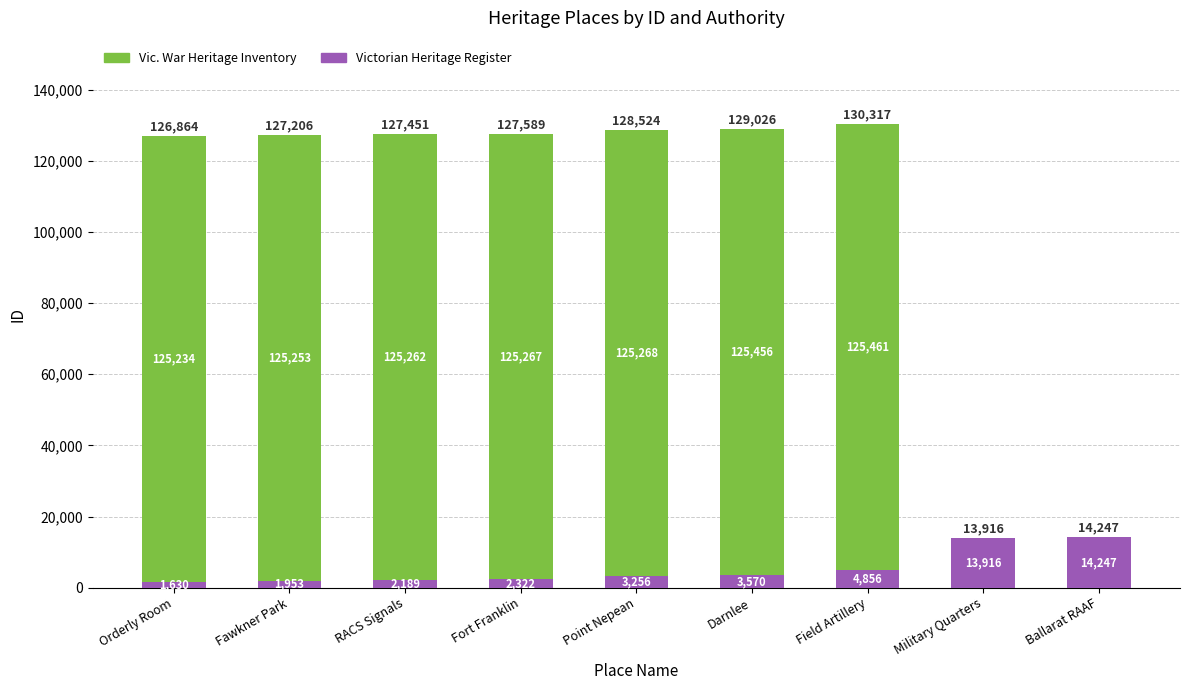

True or false: Victorian Heritage Register has a value of 3256 at Point Nepean.

True